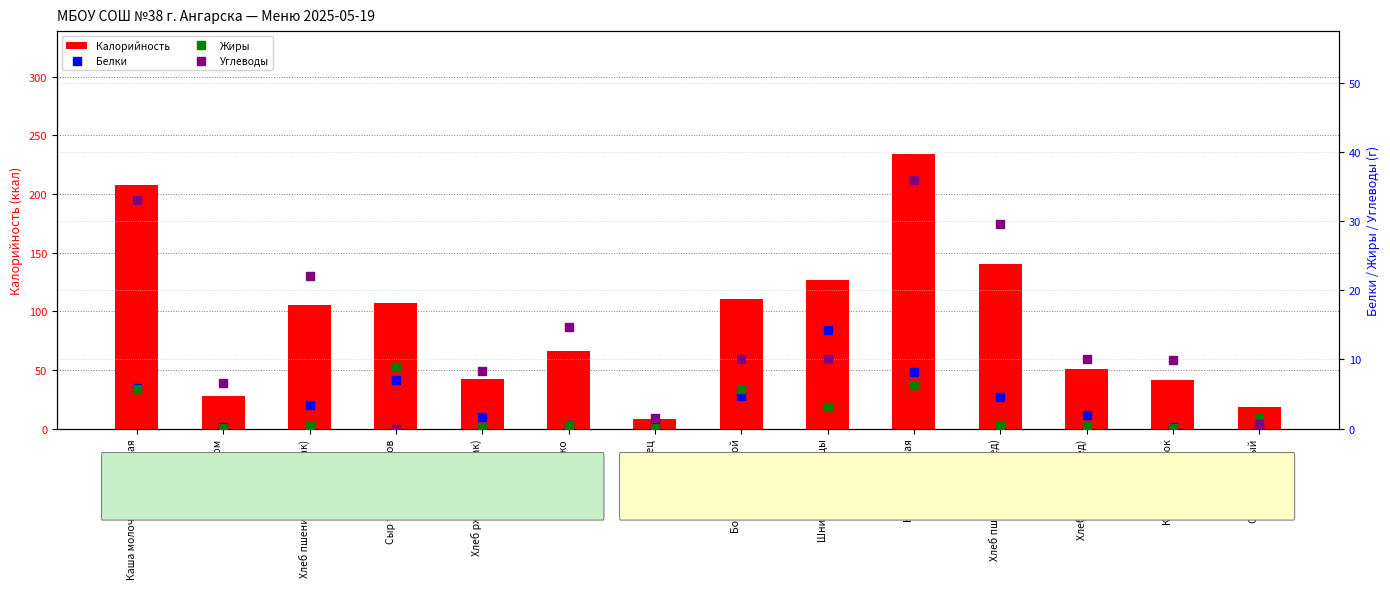

What position from the left is Яблоко?

6